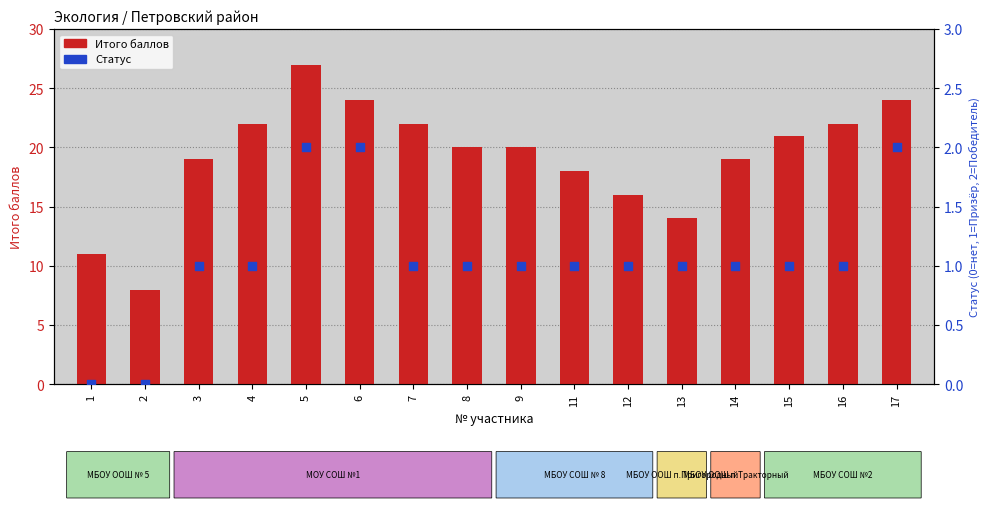

Is the value of Итого баллов at 6 greater than the value of Статус at 6?

Yes